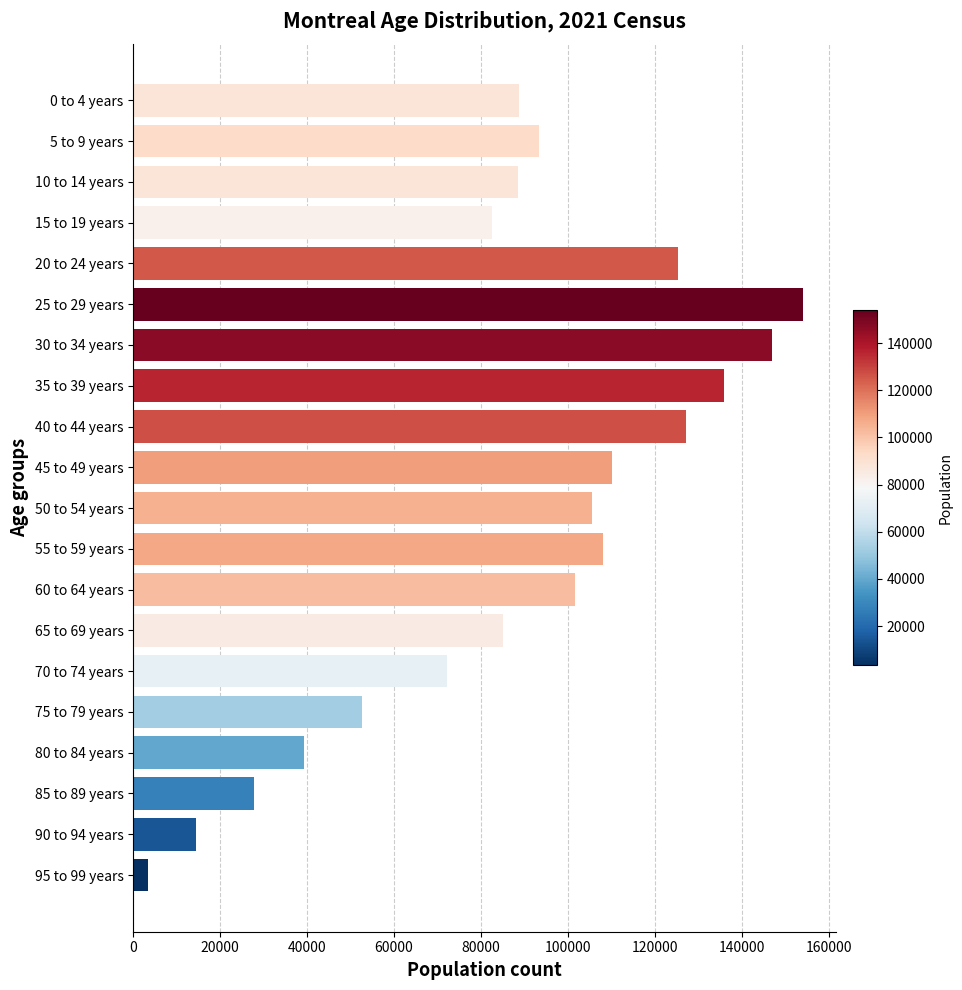

What is the change in value from 40 to 44 years to 55 to 59 years?

-19125